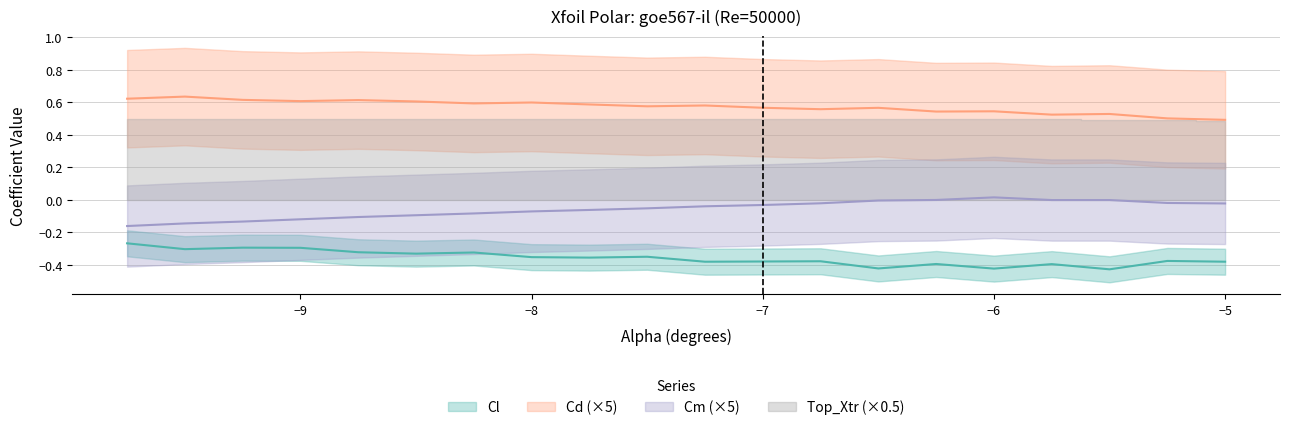

At which category is the sum across all series the highest?

-9.75